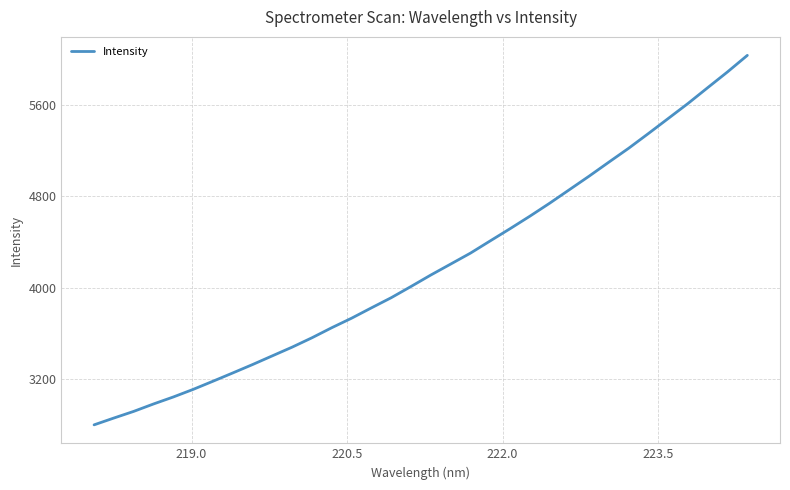

What is the maximum value shown in the chart?

6038.3